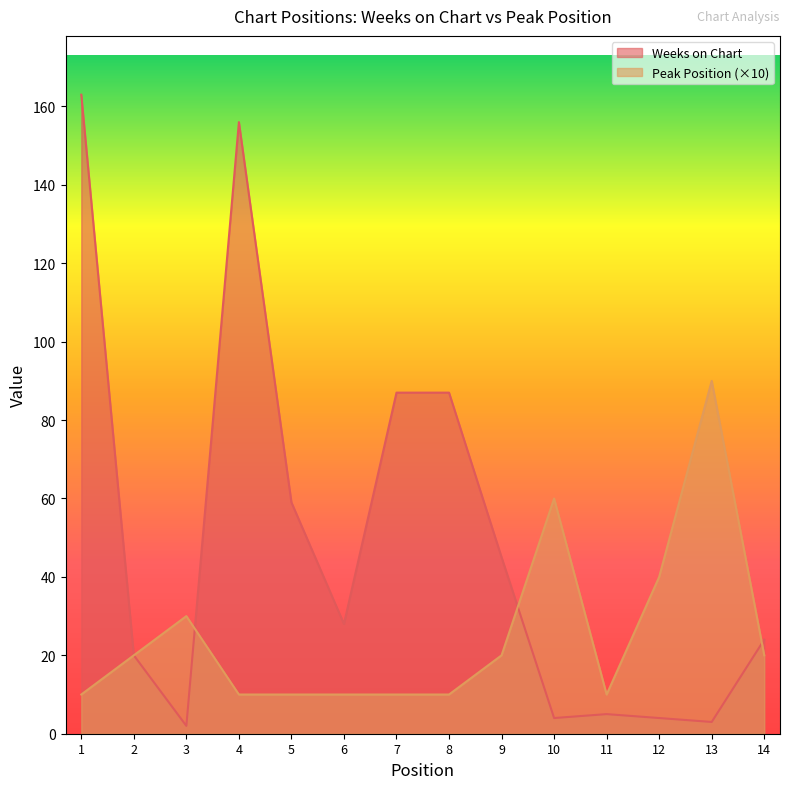

Rank the series at 9 from highest to lowest value.

Weeks on Chart, Peak Position (×10)